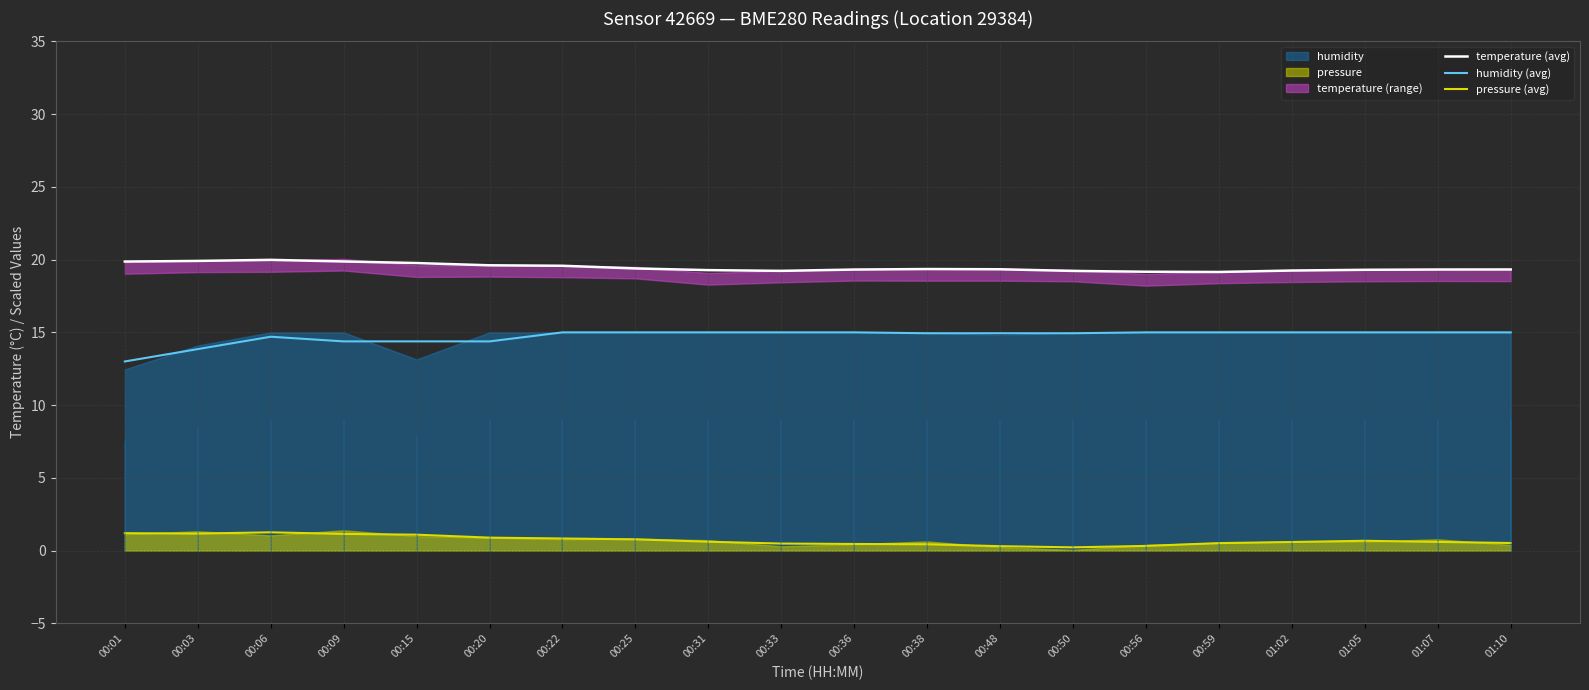

The value of pressure (avg) at 00:59 is 0.7. True or false?

False